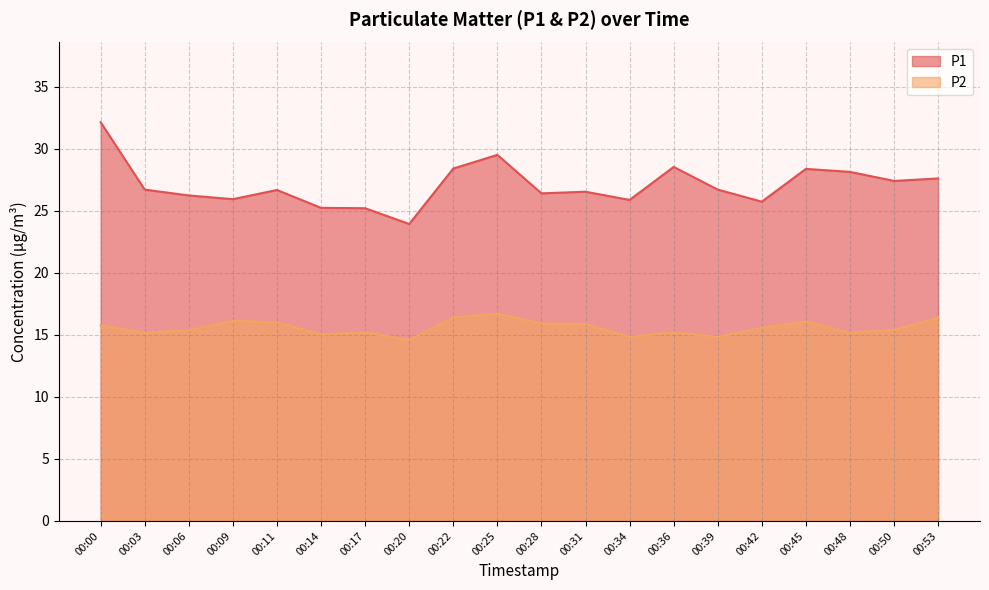

Rank the series at 00:03 from highest to lowest value.

P1, P2